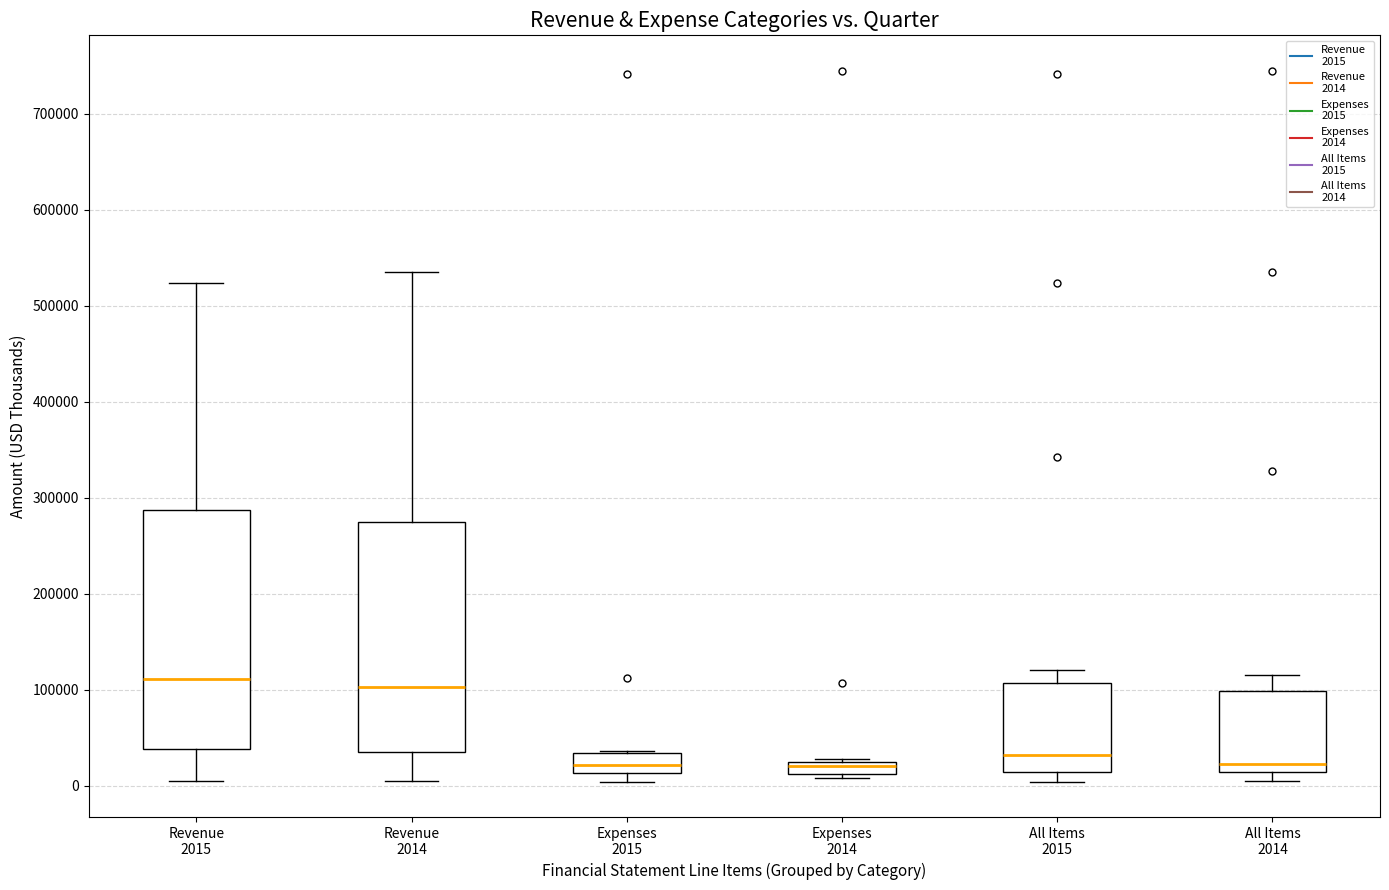

Where is the upper edge of the box for All Items 2014 on the y-axis? The values are not printed on the chart, so give them approximately, as read against the axis.

100000